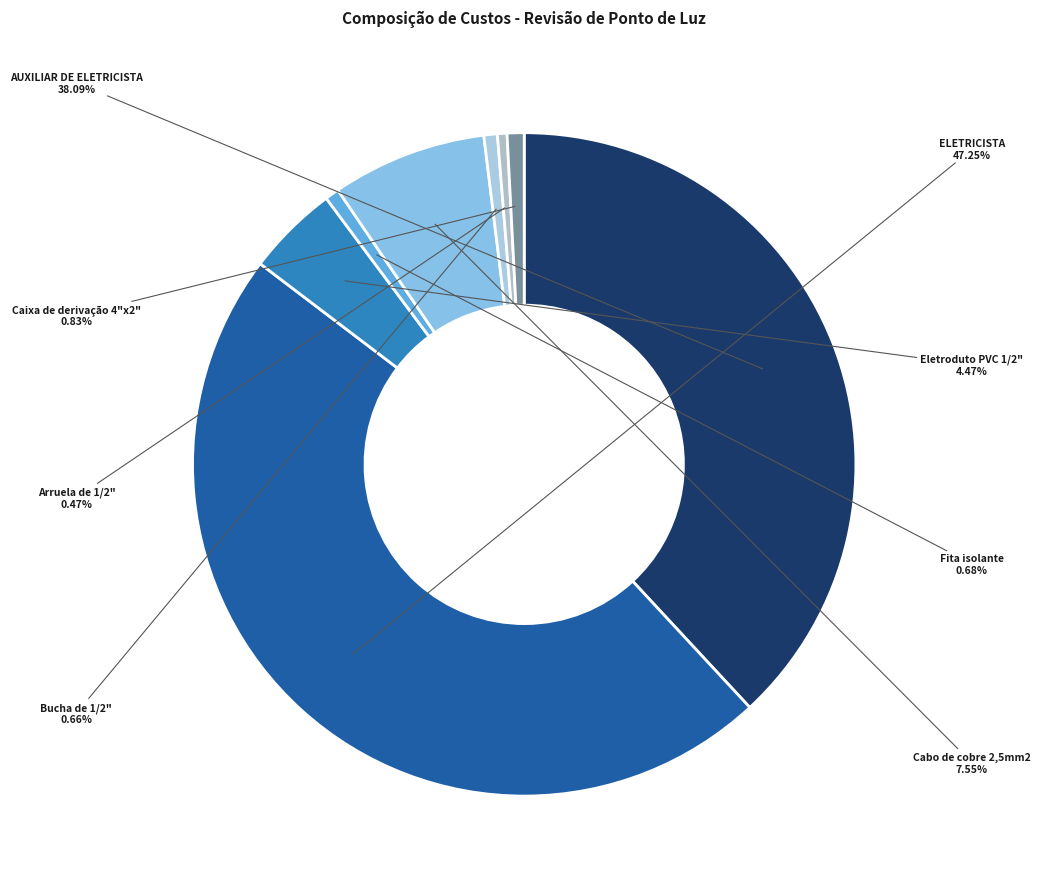

Is there any slice that represents more than half of the pie?

No